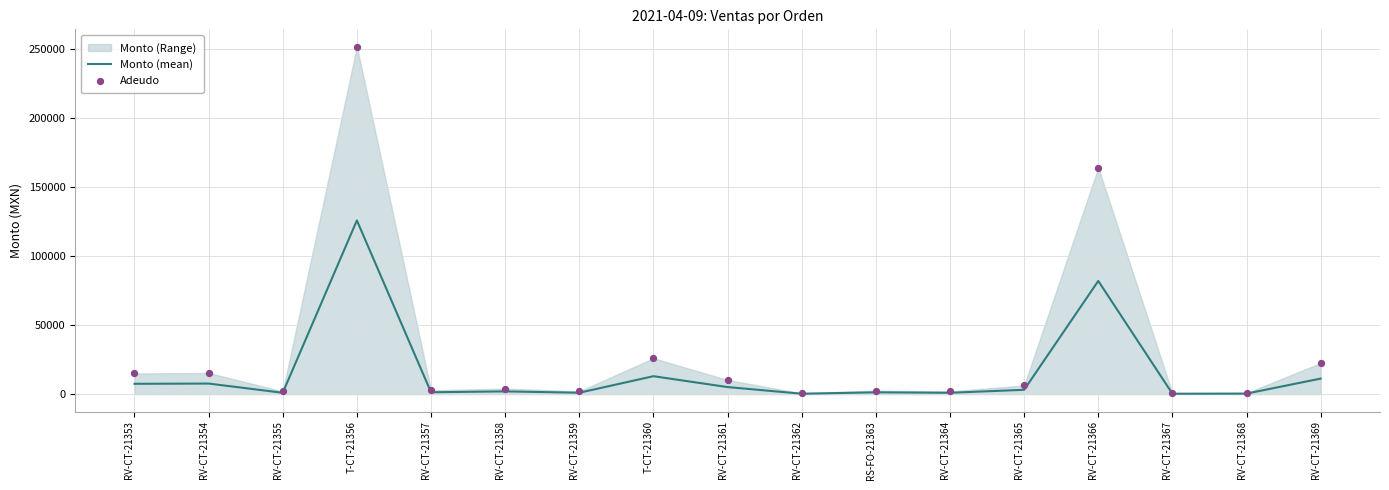

At which category is the sum across all series the highest?

T-CT-21356